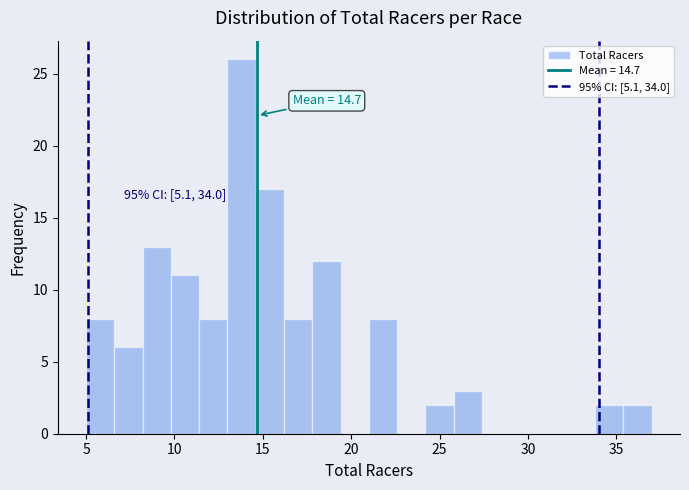

Around what value on the x-axis is the tallest bar? Give the approximate position of its centre, as read against the axis.

14.0